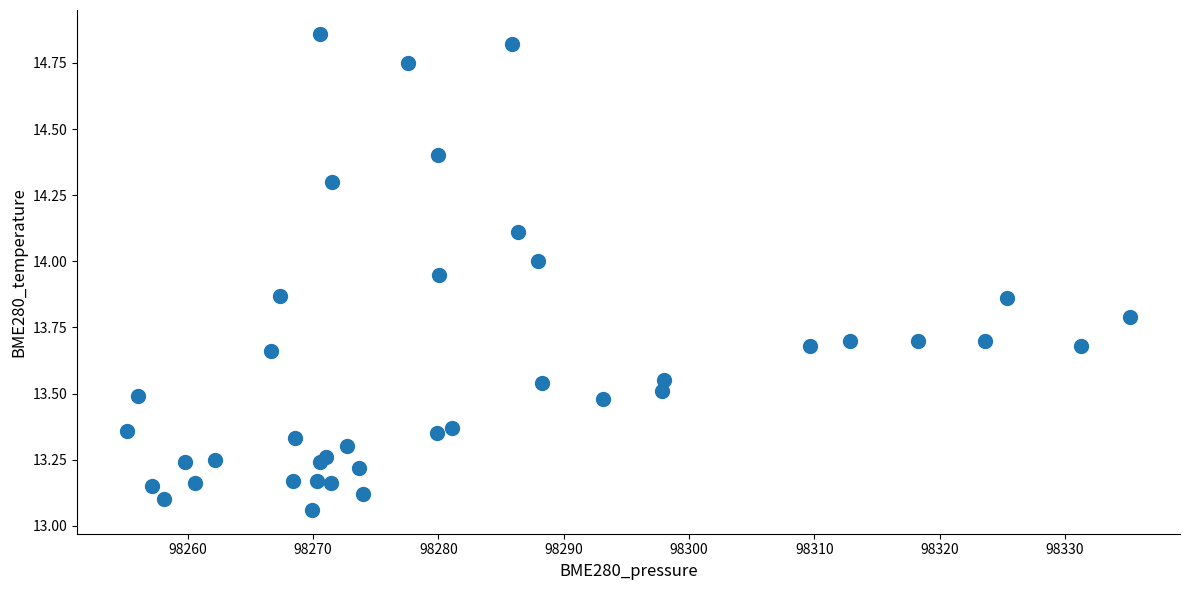

What is the range of Y values (max minus min)?

1.8